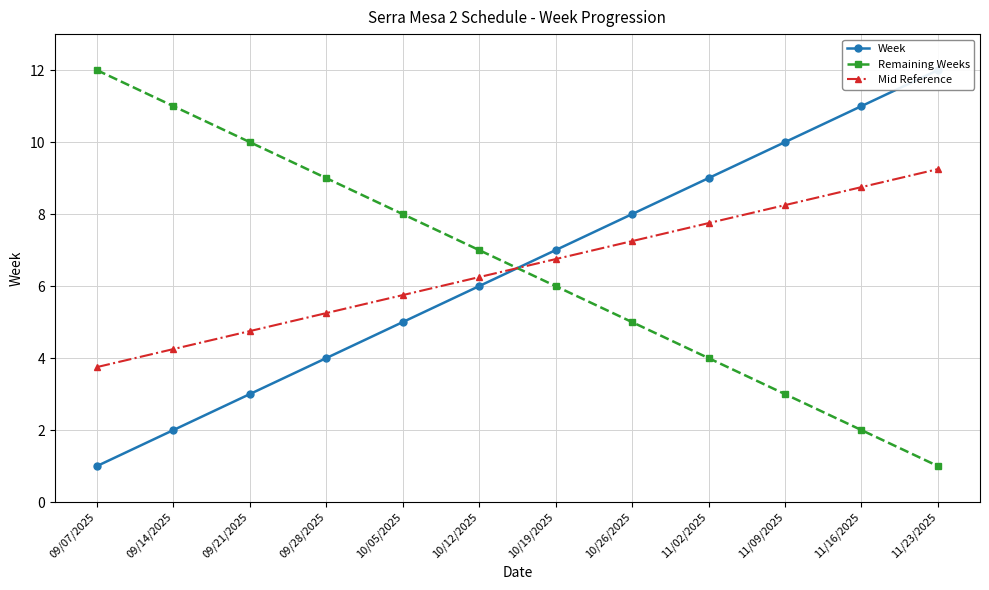

What is the difference between the second highest and second lowest values in the Remaining Weeks series?

9.0